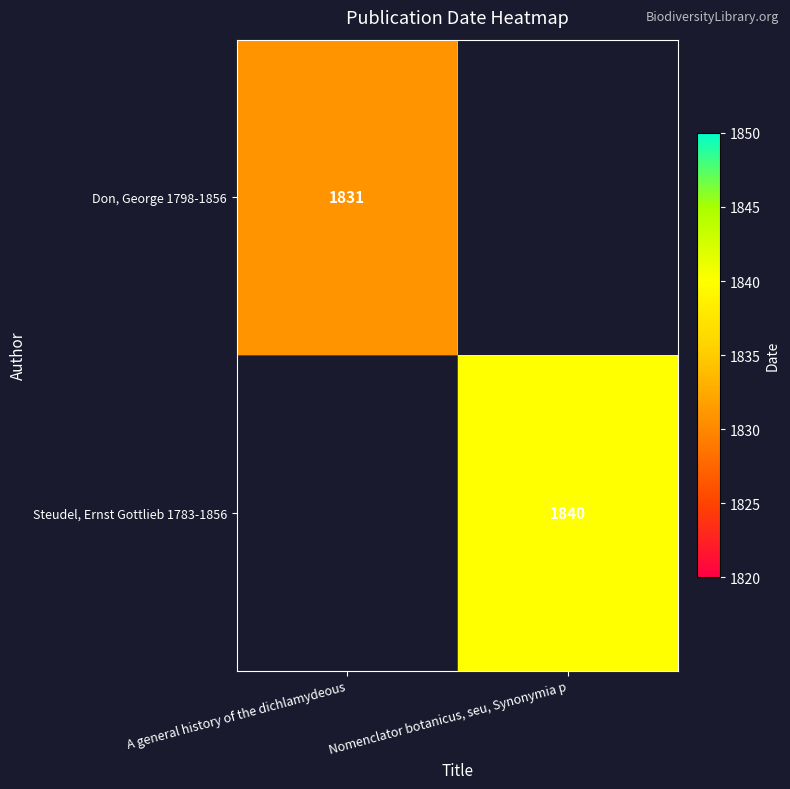

True or false: Don, George 1798-1856 has a value of 1831 at A general history of the dichlamydeous.

True